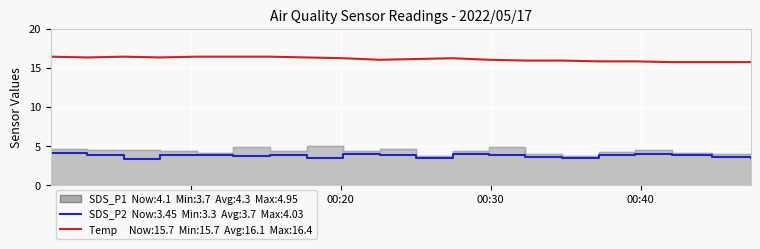

What is the greatest value displayed?

16.4